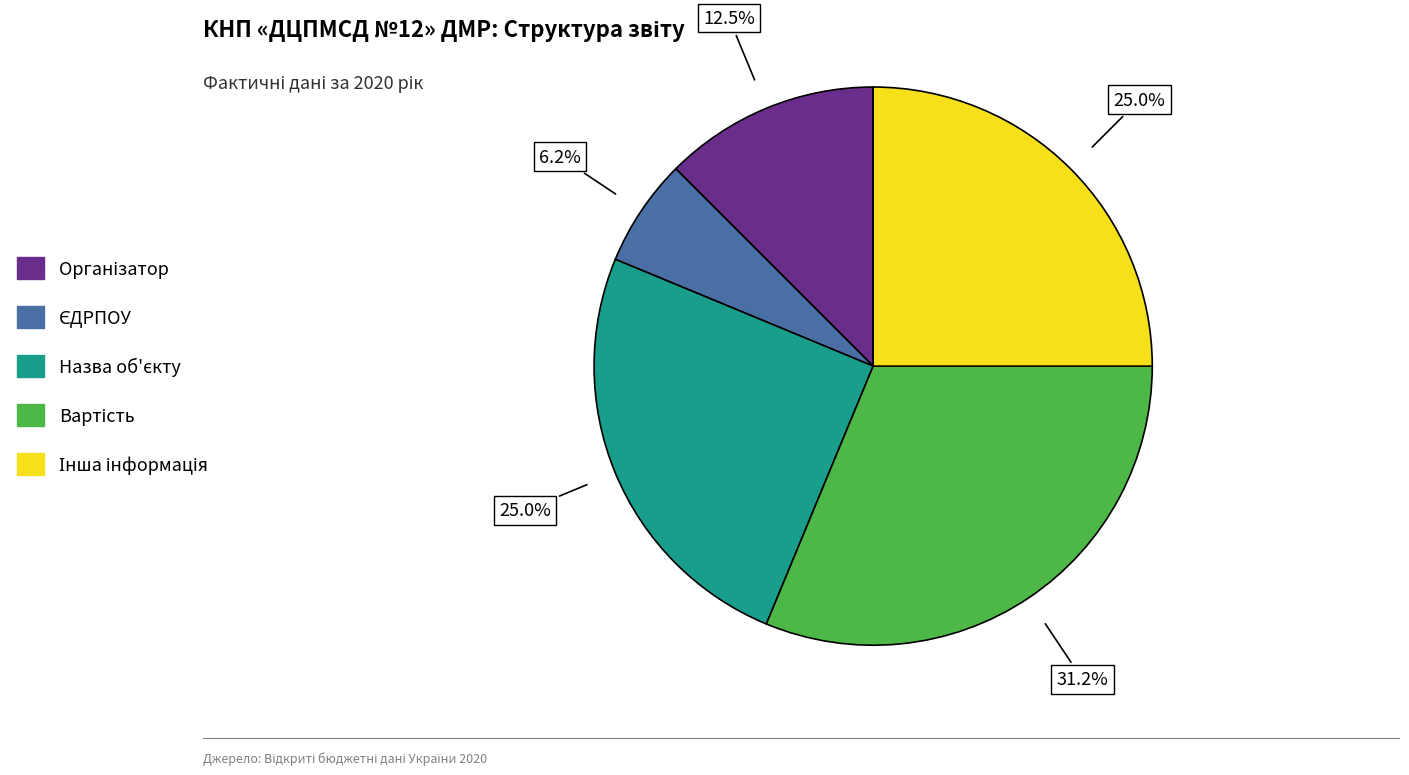

Is there any slice that represents more than half of the pie?

No